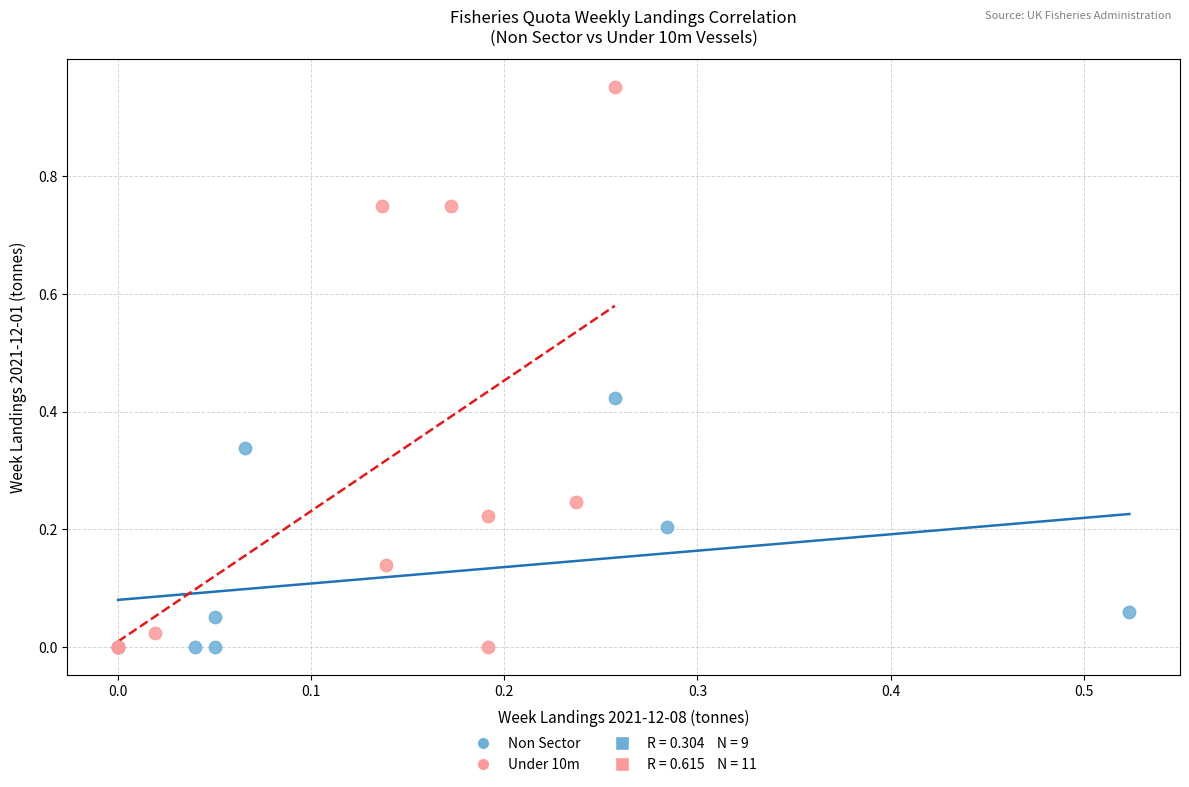

Which series has the largest Y range (max minus min)?

Under 10m